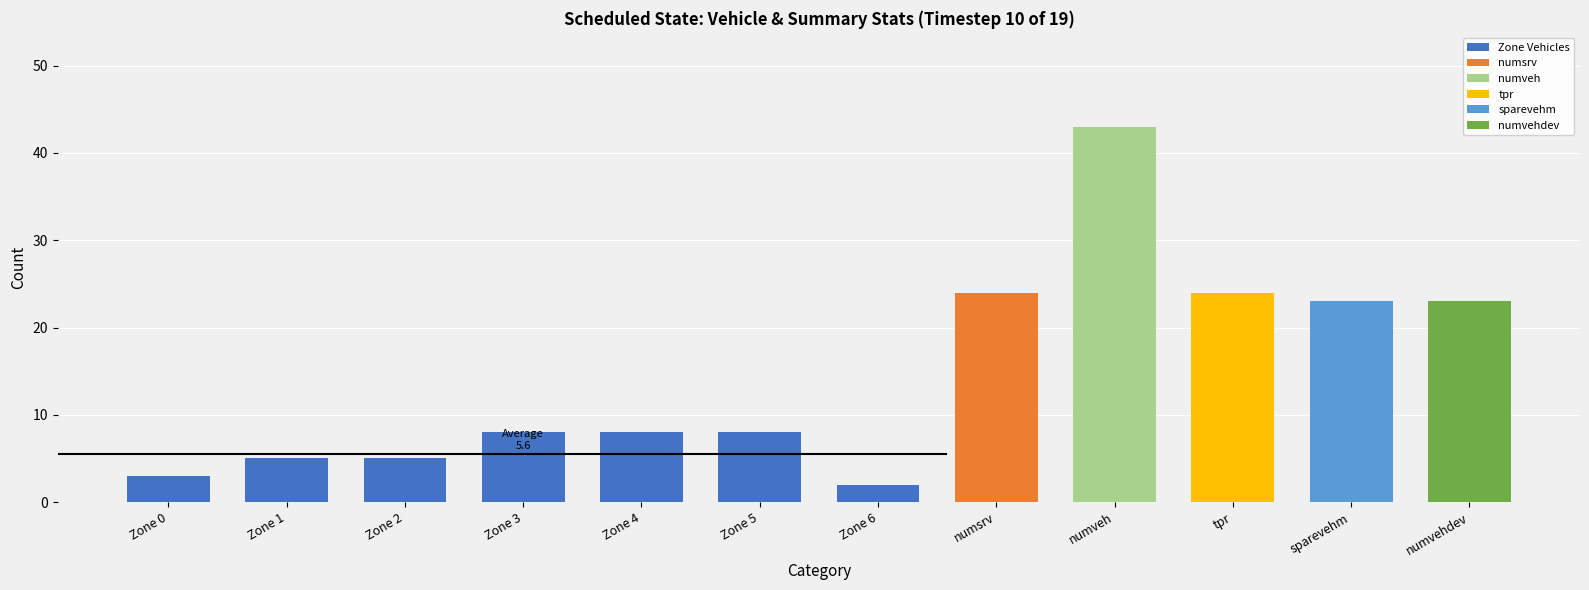

What is the average value of the Zone Vehicles series?

6